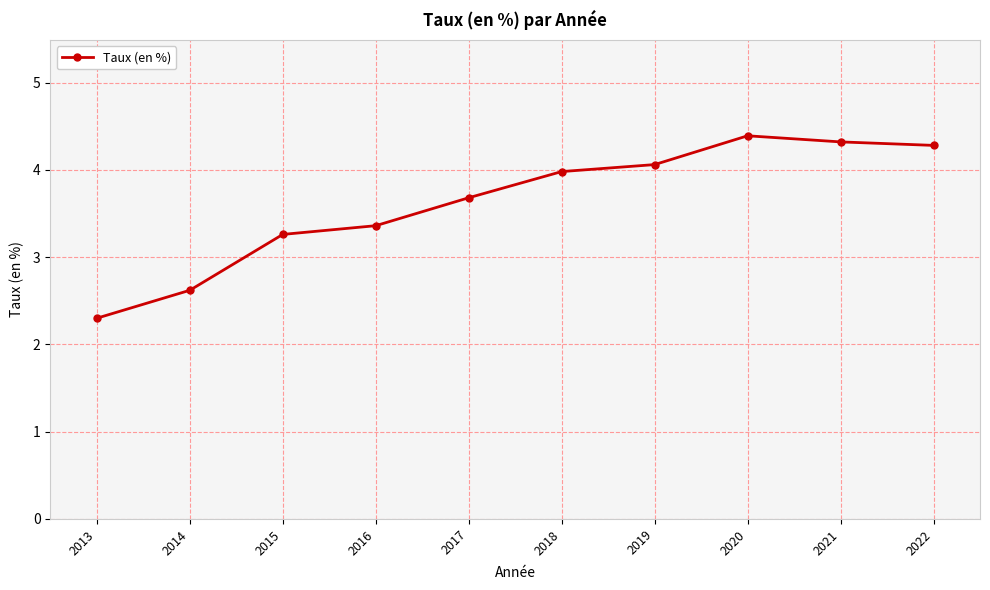

What is the value of the 3rd point from the left?

3.3